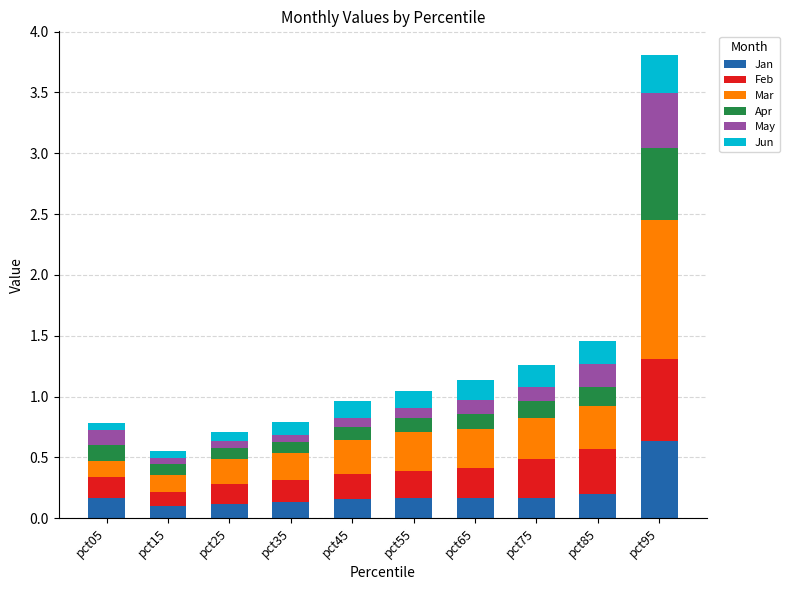

What is the maximum value for Jan?

0.6